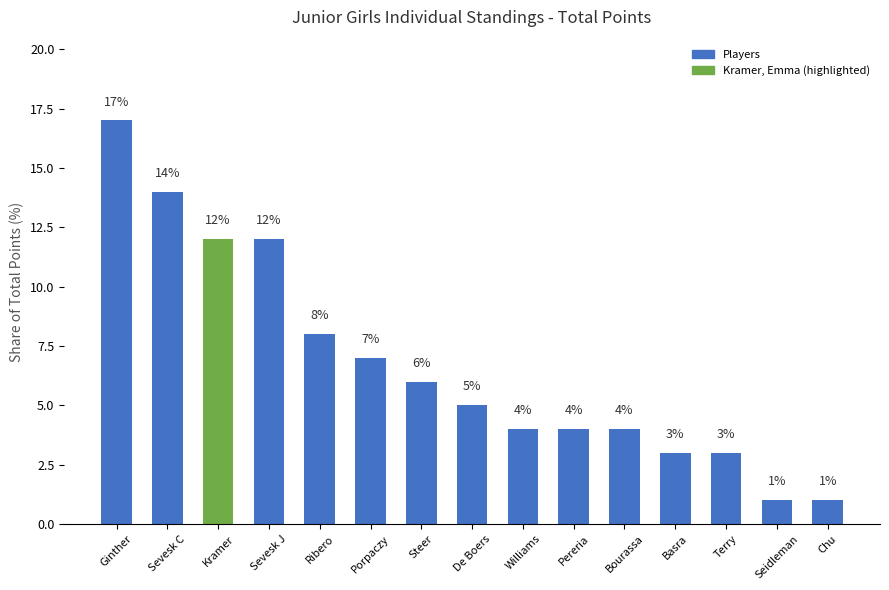

The chart shows a value of 6 at Pereria. True or false?

False